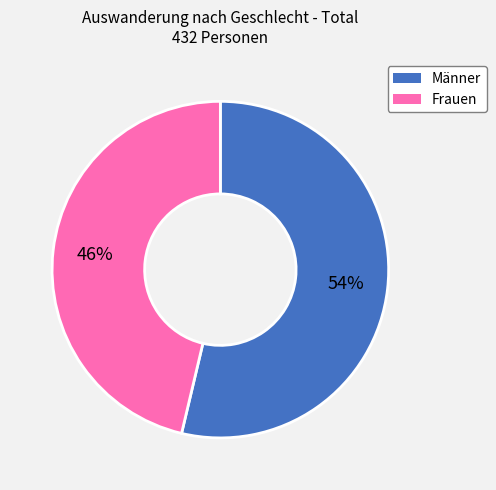

Which has a higher value, Frauen or Männer?

Männer